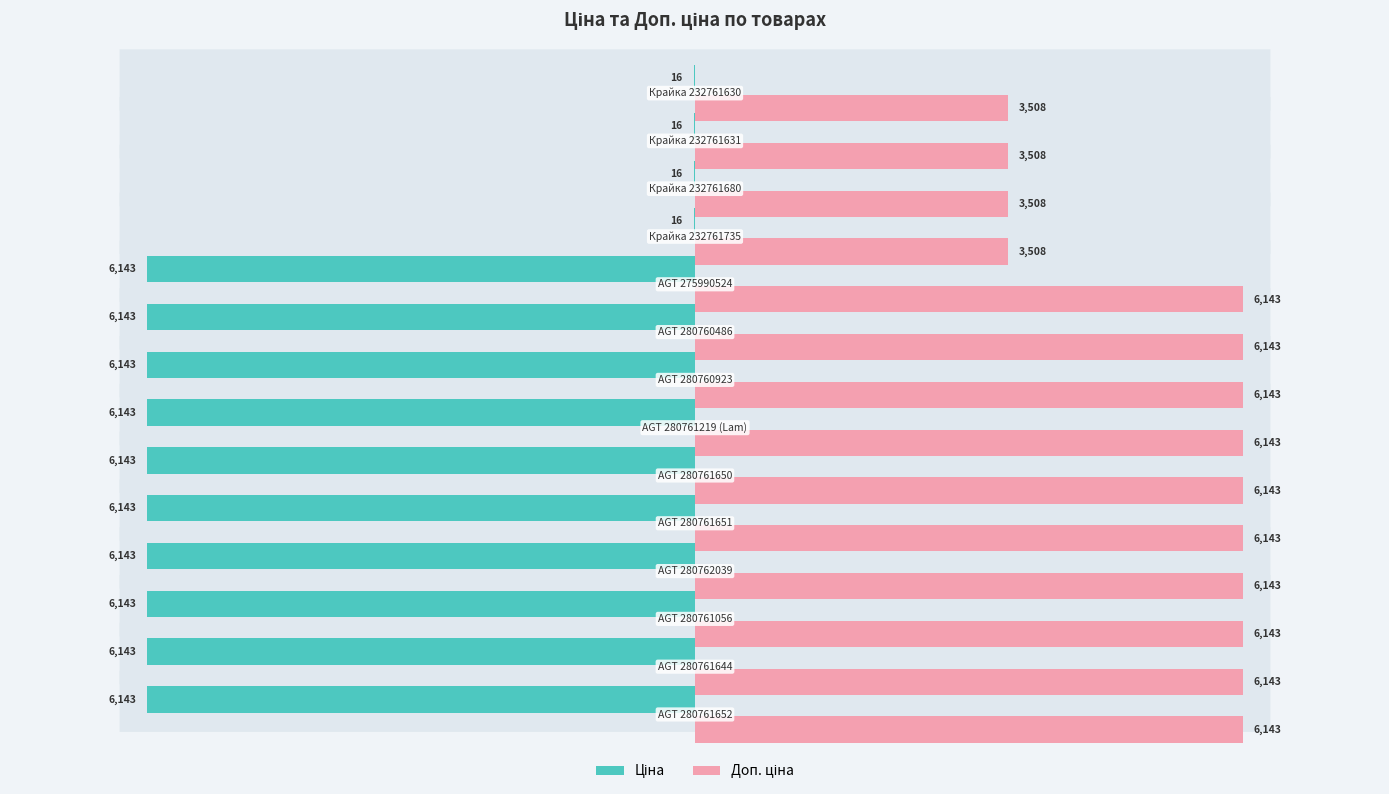

How many categories are shown in the chart?

14